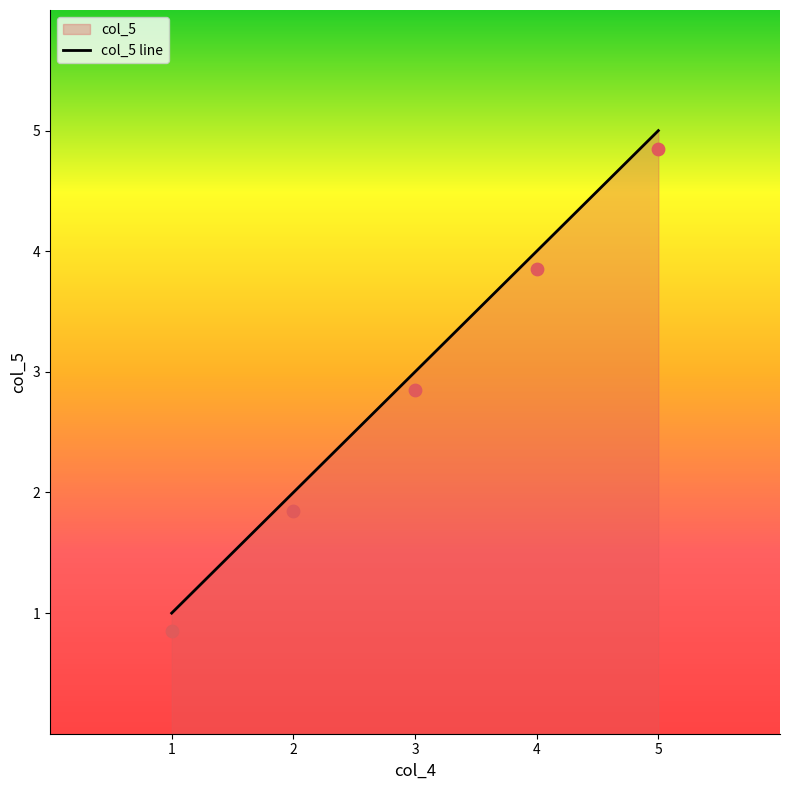

Between 1 and 2, which is larger?

2